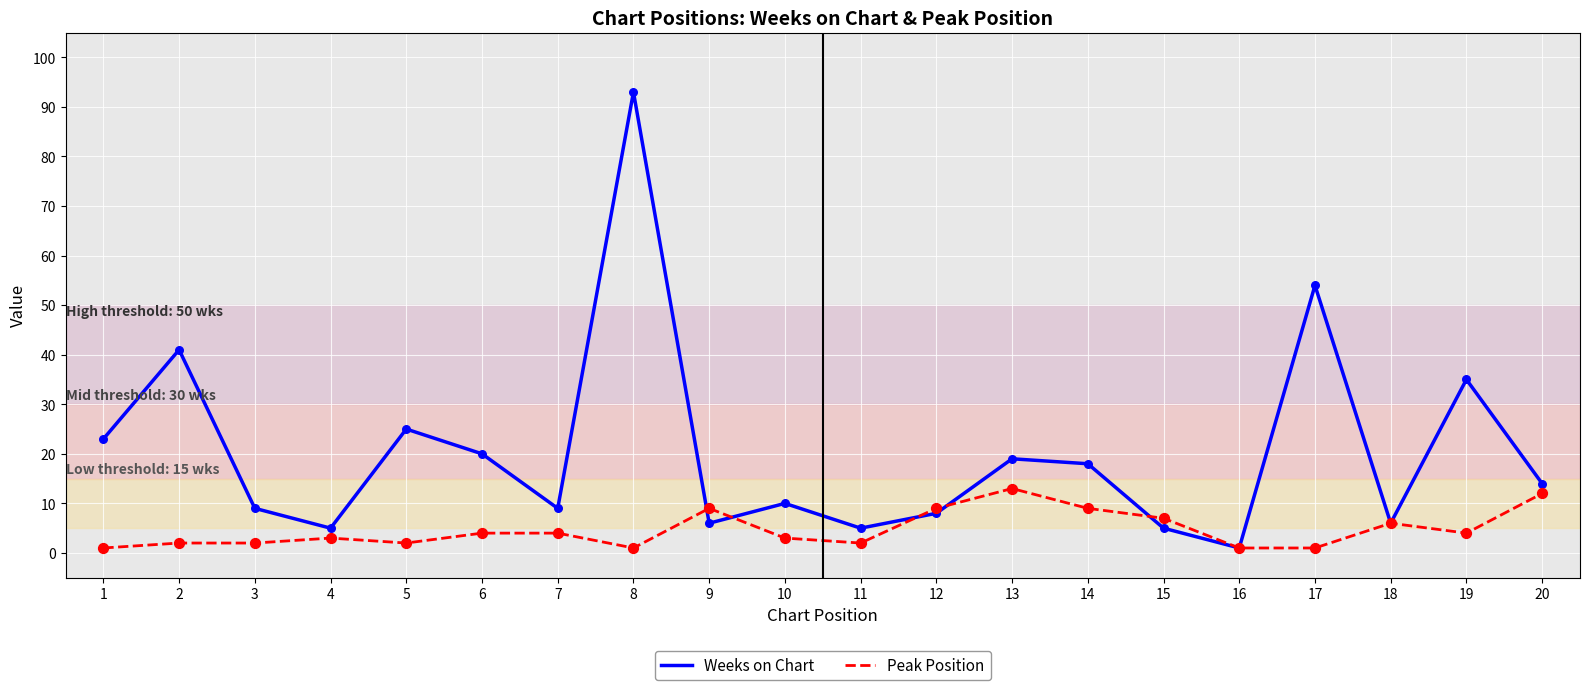

Is the value of Peak Position at 20 greater than the value of Weeks on Chart at 3?

Yes